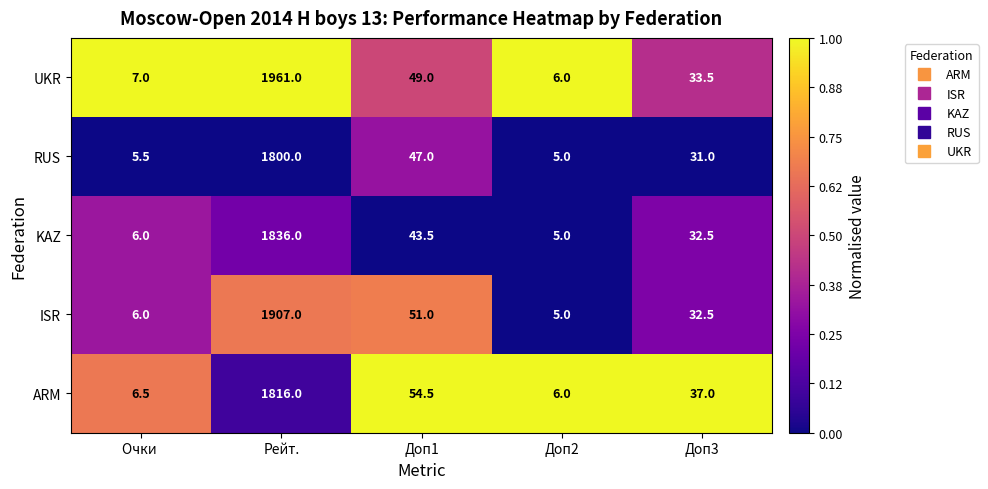

Count the number of categories in the chart.

5